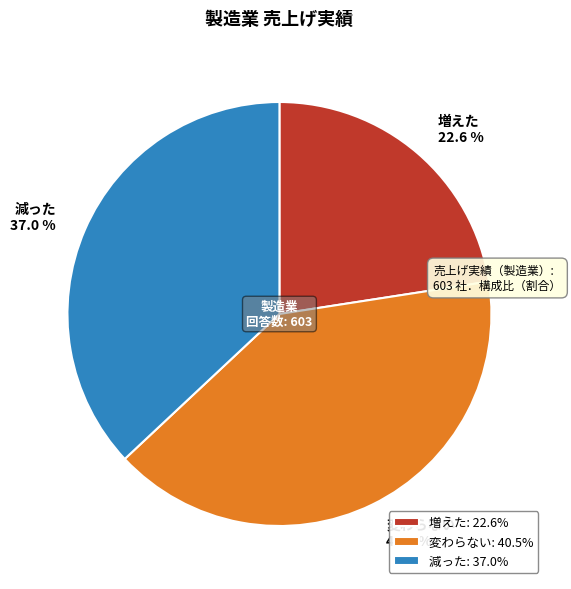

Does 減った account for over 50% of the chart?

No